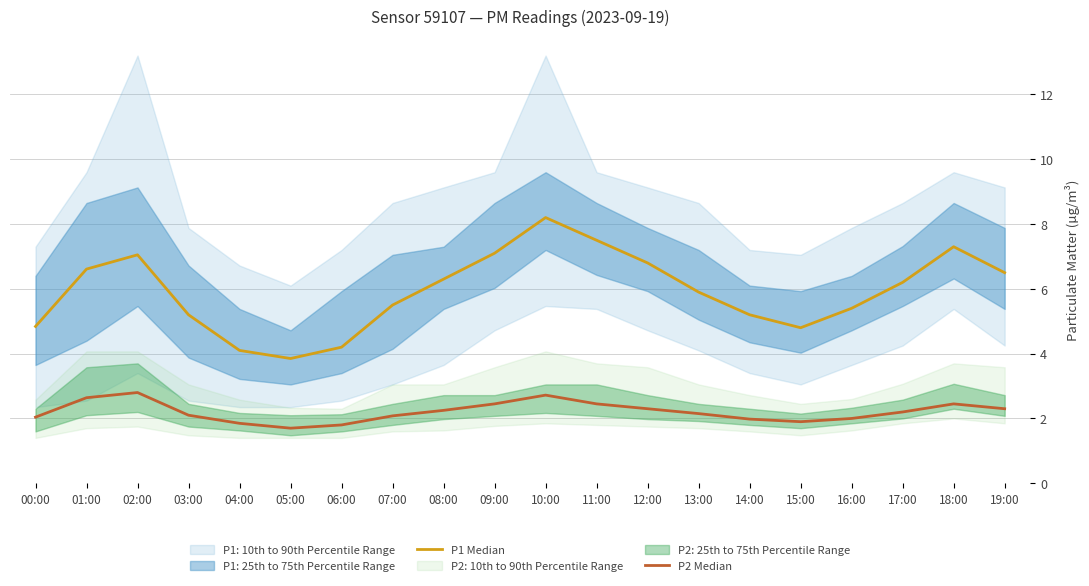

How many lines are shown in the chart?

2